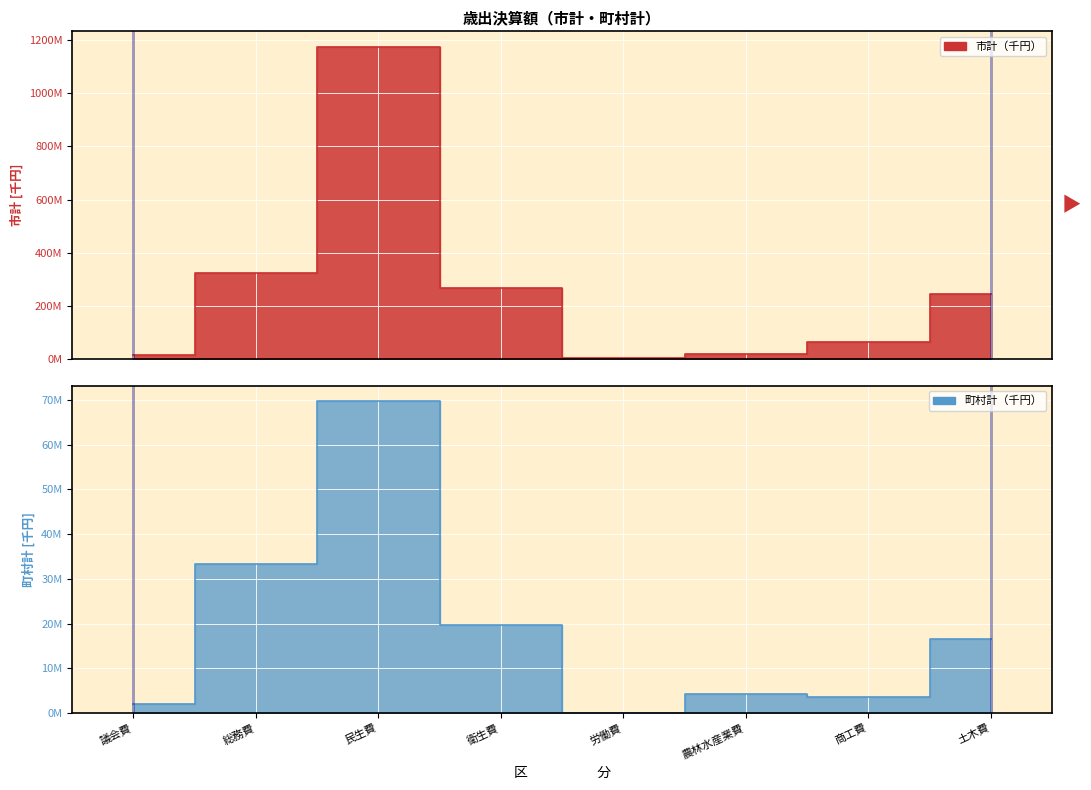

Between 議会費 and 衛生費, which series saw the biggest shift?

市計（千円）